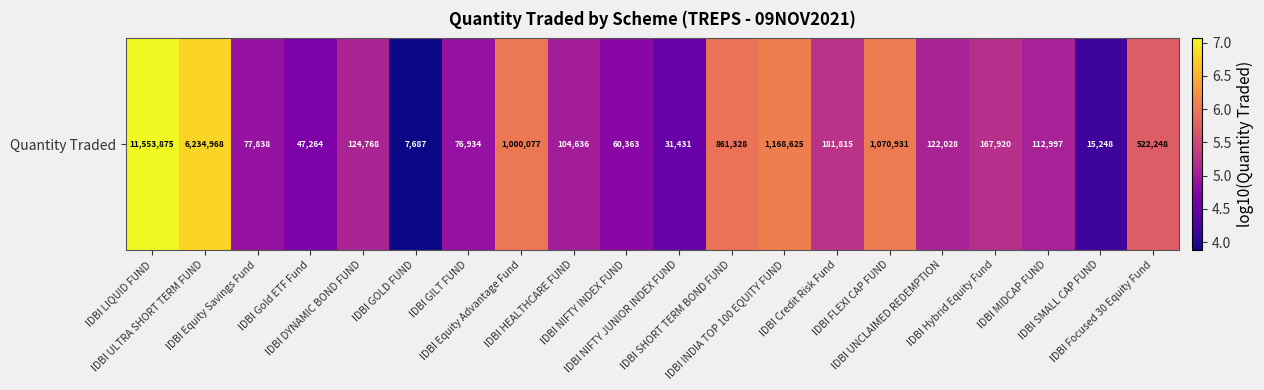

What is the difference between the maximum and minimum values?

3.2